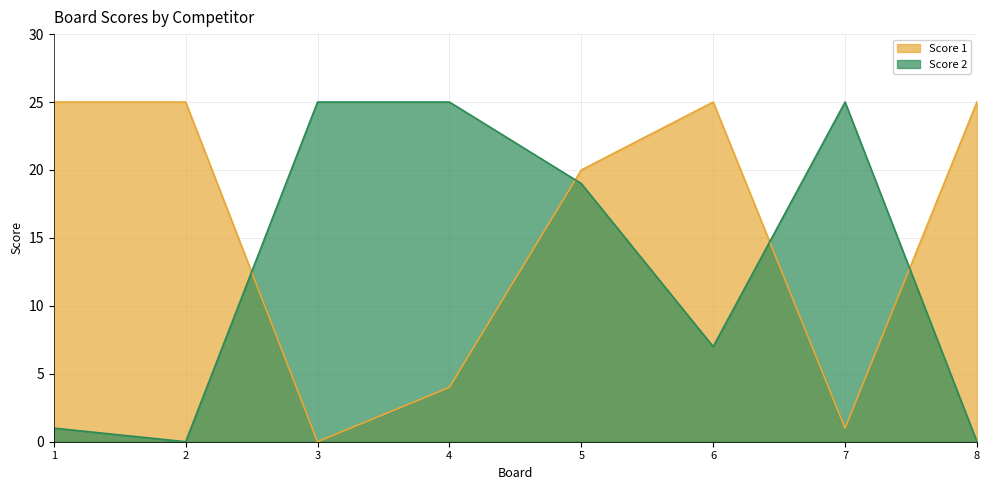

Between 6 and 7, which is larger?

6